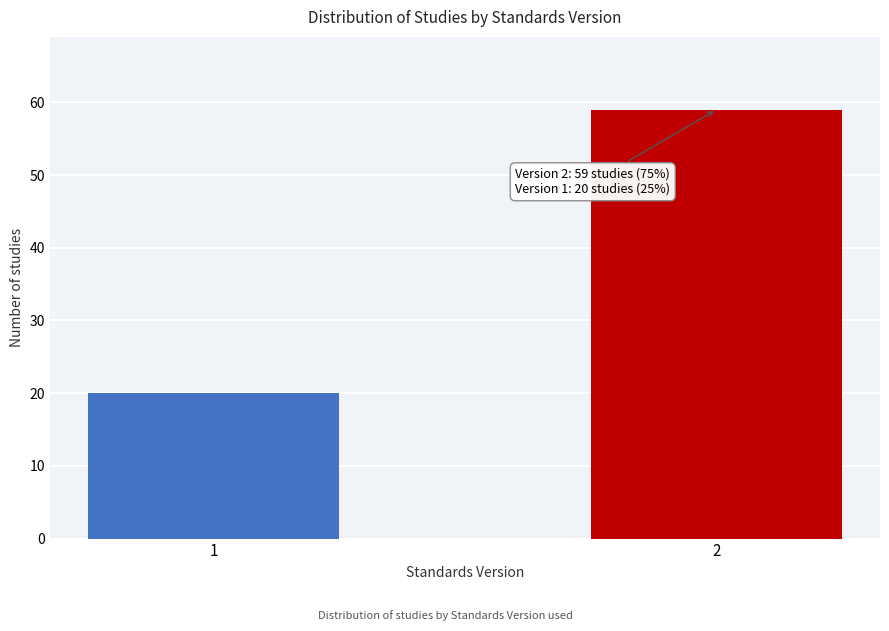

Reading right to left, transcribe all the data shown in this chart.

2=59	1=20